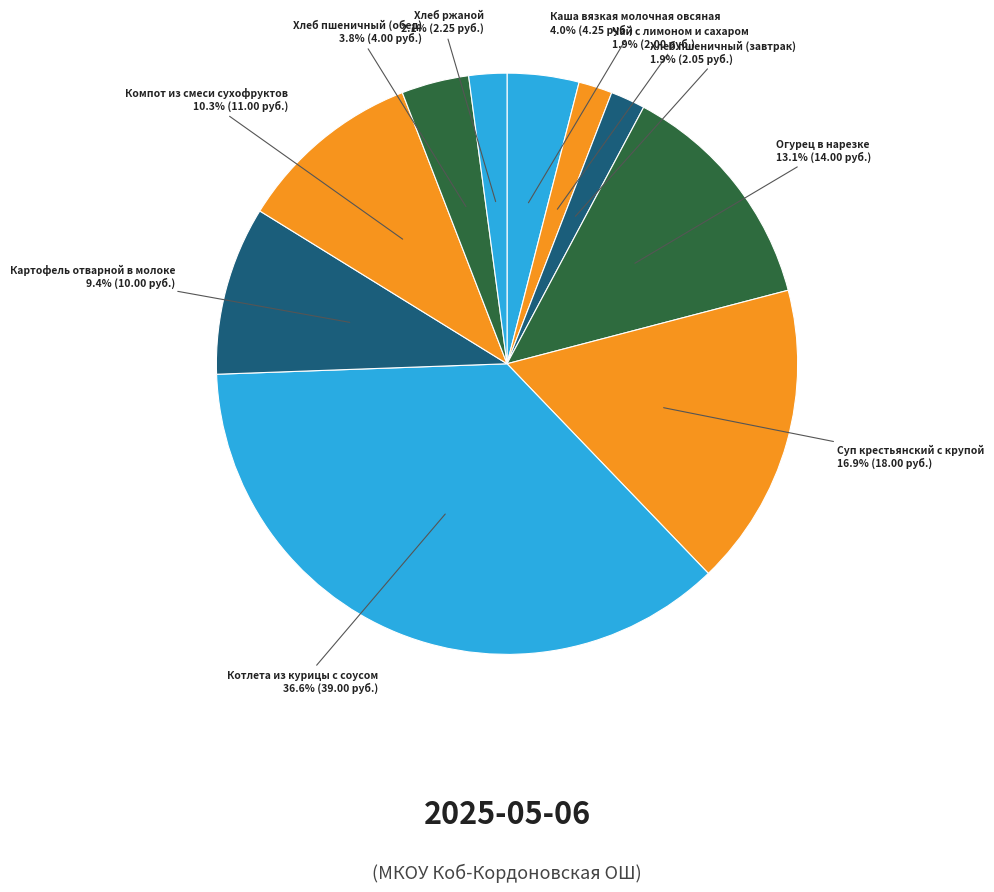

Count the number of slices in the pie.

10